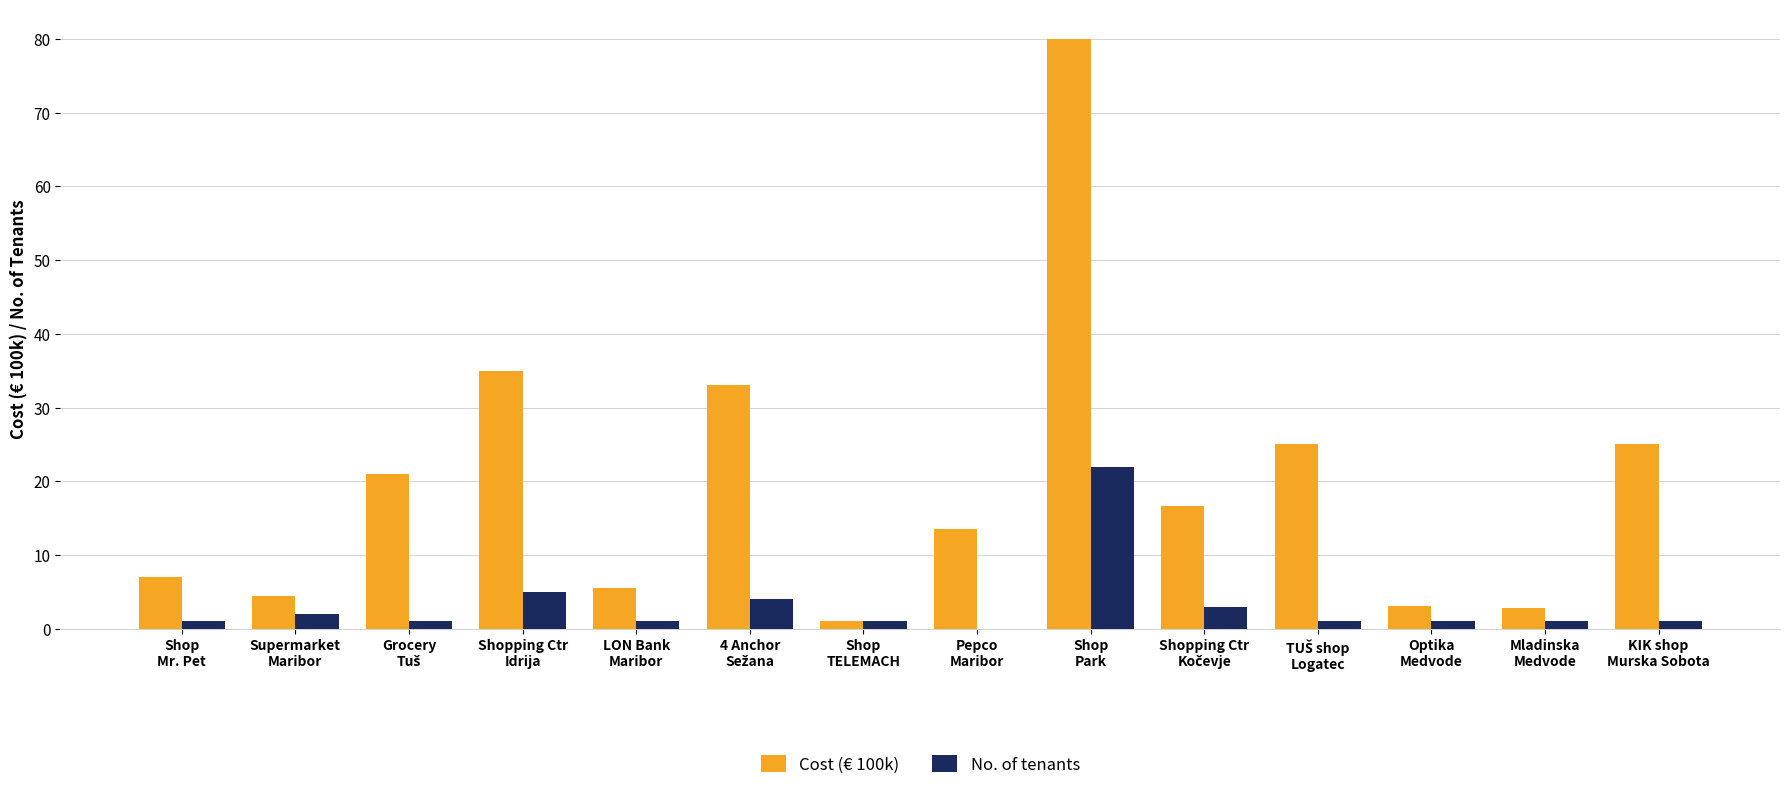

What is the maximum value for Cost (€ 100k)?

80.0